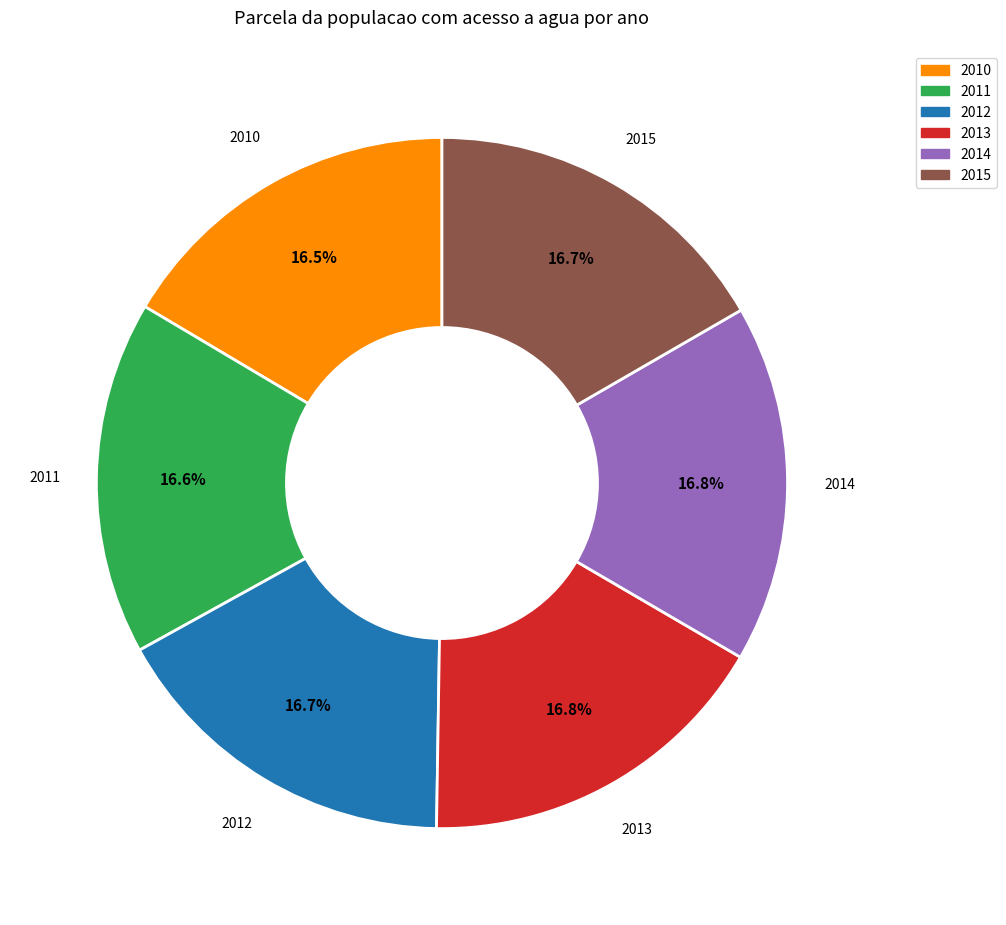

What percentage is NOT represented by 2015?

83.3%